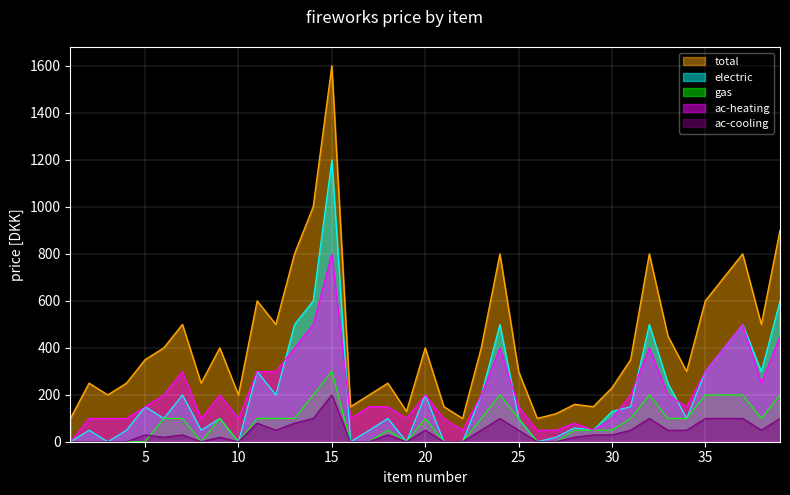

Rank the categories by ac-cooling value from lowest to highest.

1, 2, 3, 4, 8, 10, 16, 17, 19, 21, 22, 26, 27, 6, 9, 28, 5, 7, 18, 29, 30, 12, 20, 23, 25, 31, 33, 34, 38, 11, 13, 14, 24, 32, 35, 36, 37, 39, 15